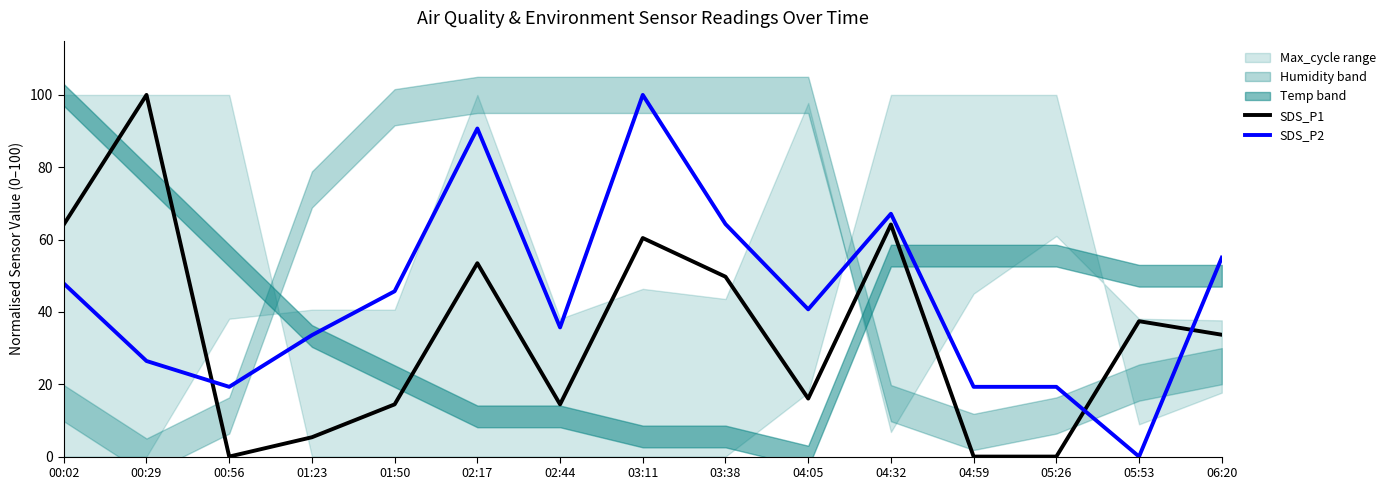

List the labels in order of SDS_P2 value, largest first.

03:11, 02:17, 04:32, 03:38, 06:20, 00:02, 01:50, 04:05, 02:44, 01:23, 00:29, 00:56, 04:59, 05:26, 05:53